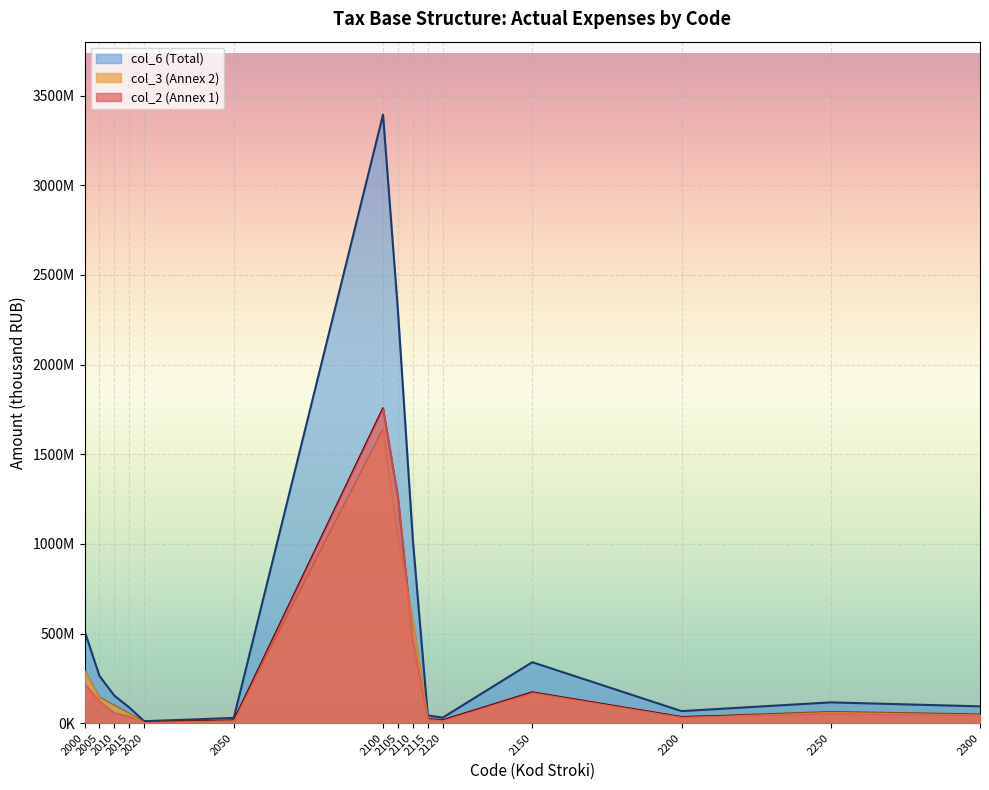

Reading left to right, extract all data points from this chart.

col_2: 2000=219985624	2005=122288117	2010=56110241	2015=36398429	2020=5188837	2050=13701920	2100=1756228145	2105=1259632941	2110=456536614	2115=23391364	2120=16667226	2150=172261785	2200=33962596	2250=53735144	2300=44957511
col_3: 2000=295077693	2005=141360007	2010=96968708	2015=51081793	2020=5667185	2050=15303939	2100=1637856643	2105=1039730502	2110=564339965	2115=19629116	2120=14157060	2150=167736159	2200=33152009	2250=62202652	2300=48728833
col_6: 2000=515063317	2005=263648124	2010=153078949	2015=87480222	2020=10856022	2050=29005859	2100=3394084788	2105=2299363443	2110=1020876579	2115=43020480	2120=30824286	2150=339997944	2200=67114605	2250=115937796	2300=93686344